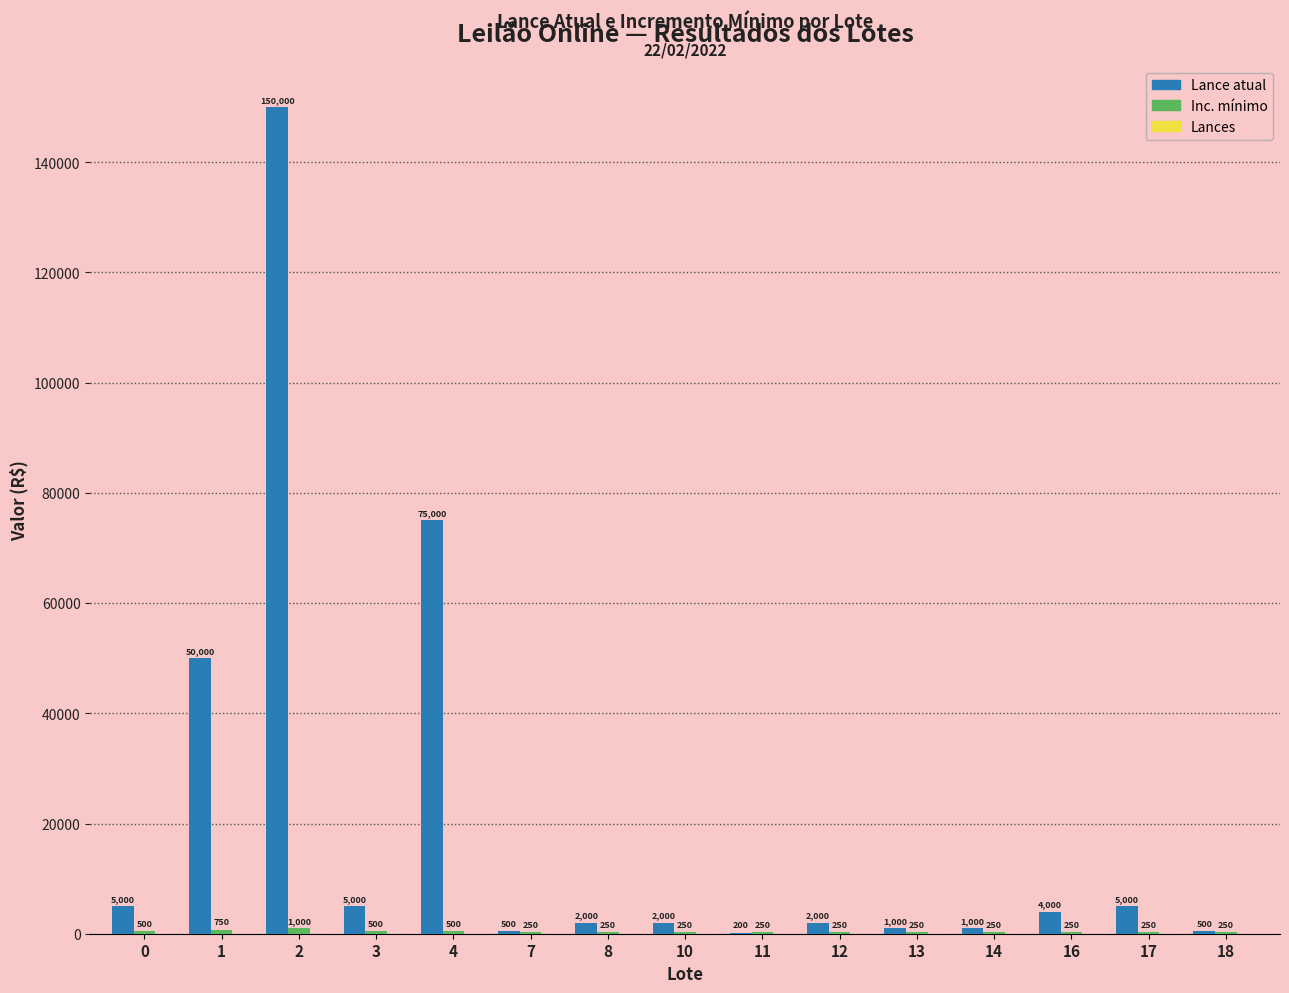

Which series has the largest total across all categories?

Lance atual